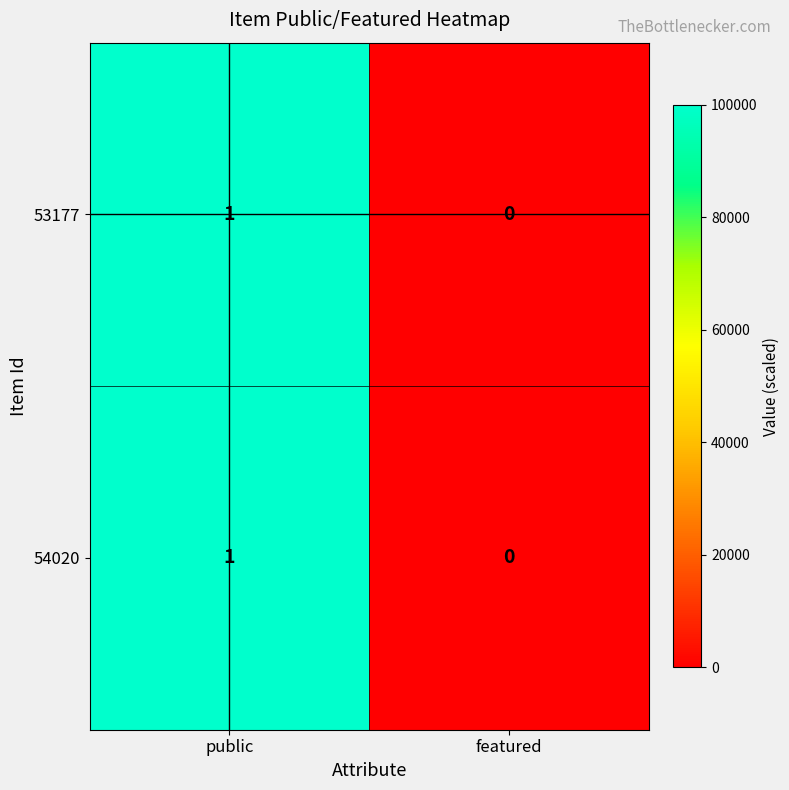

Reading left to right, extract all data points from this chart.

53177: 1	0
54020: 1	0